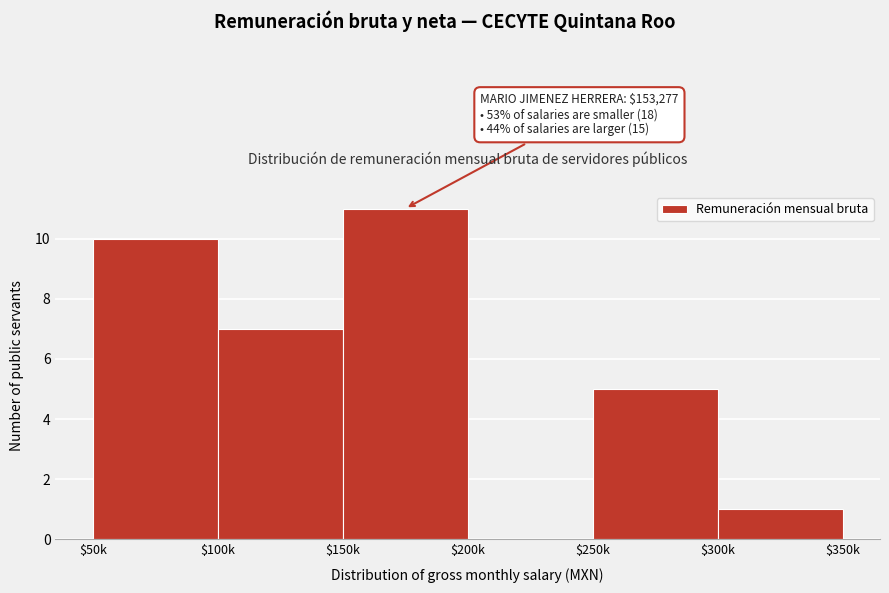

The value at $300k is 0. True or false?

False